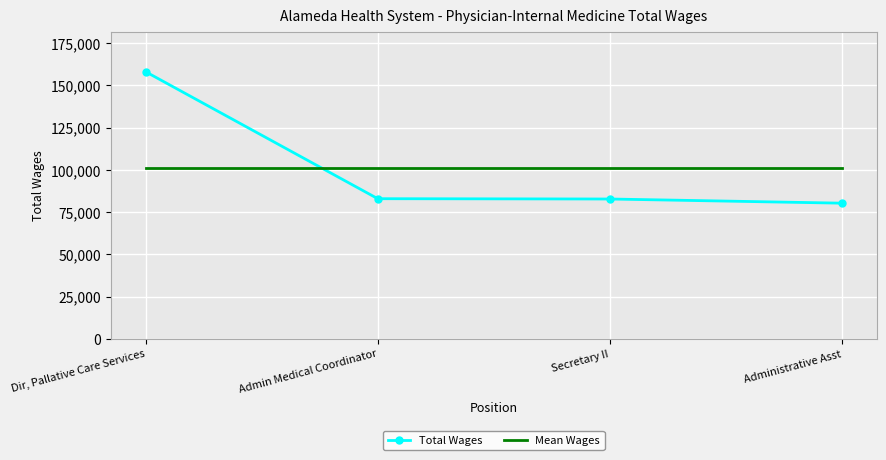

Is it true that Total Wages equals 36341.9 at Admin Medical Coordinator?

False